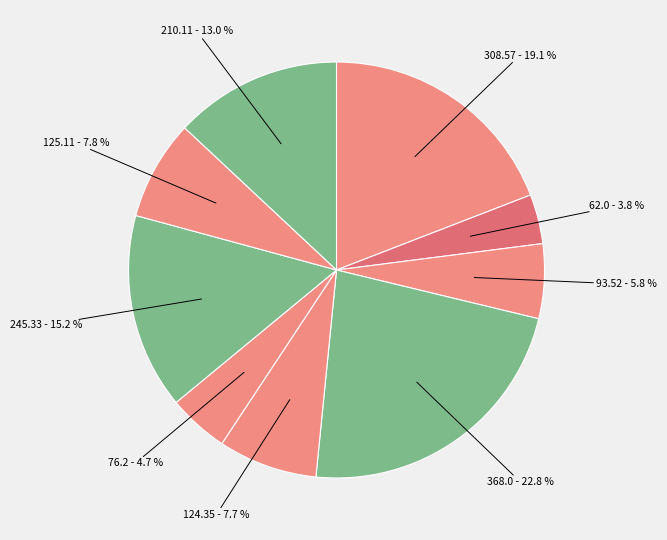

How many slices are in this pie chart?

9